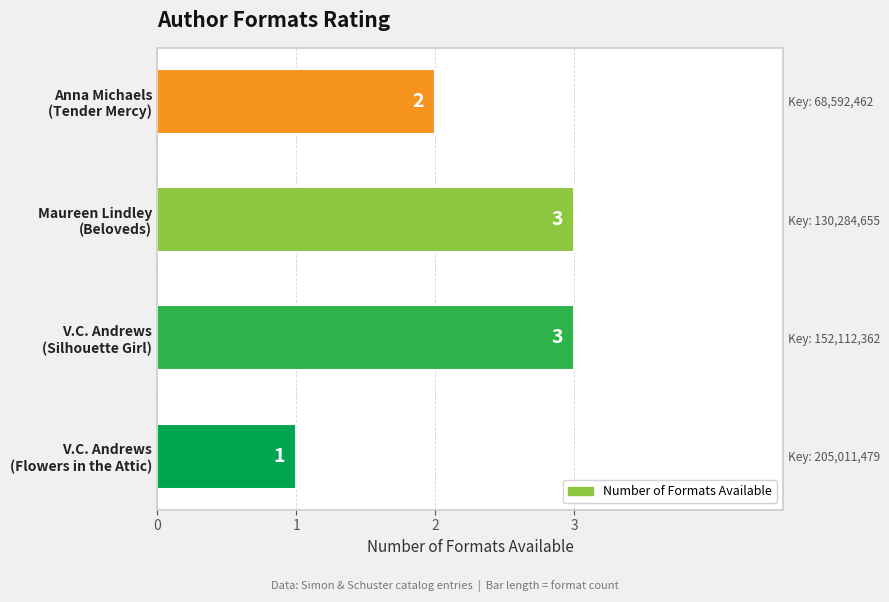

What is the difference between the maximum and second lowest values?

1